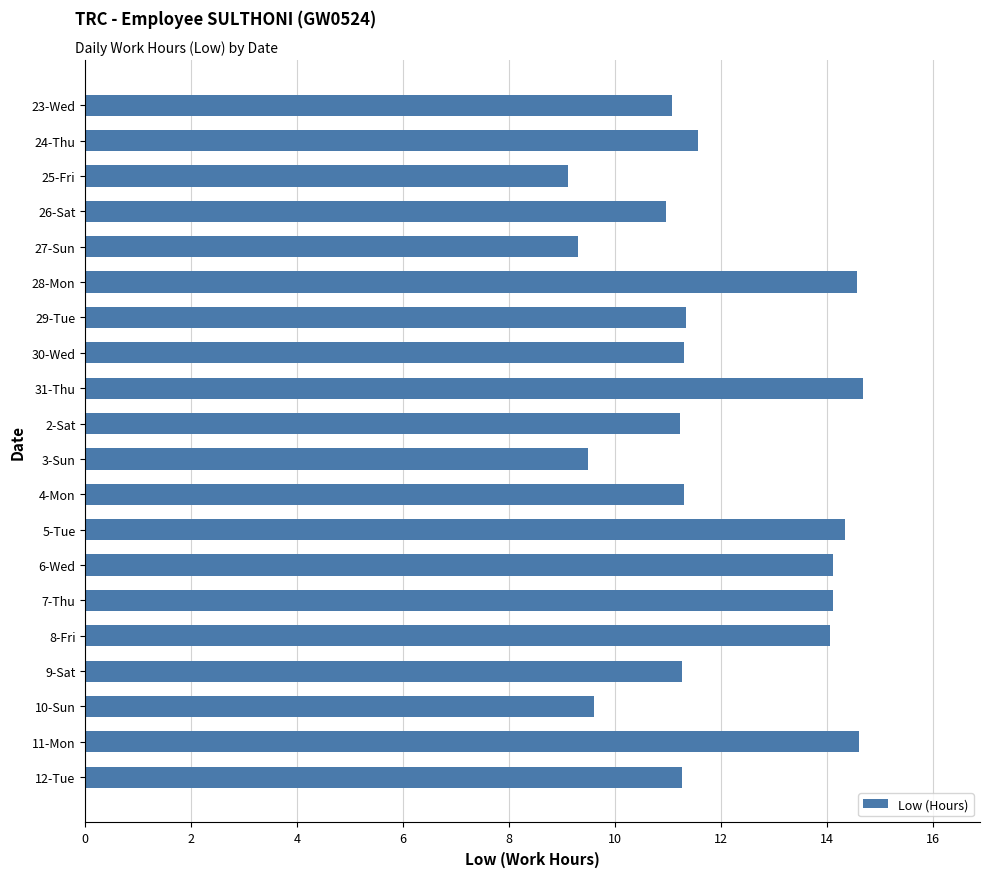

Is it true that the value at 31-Thu is 4.6?

False